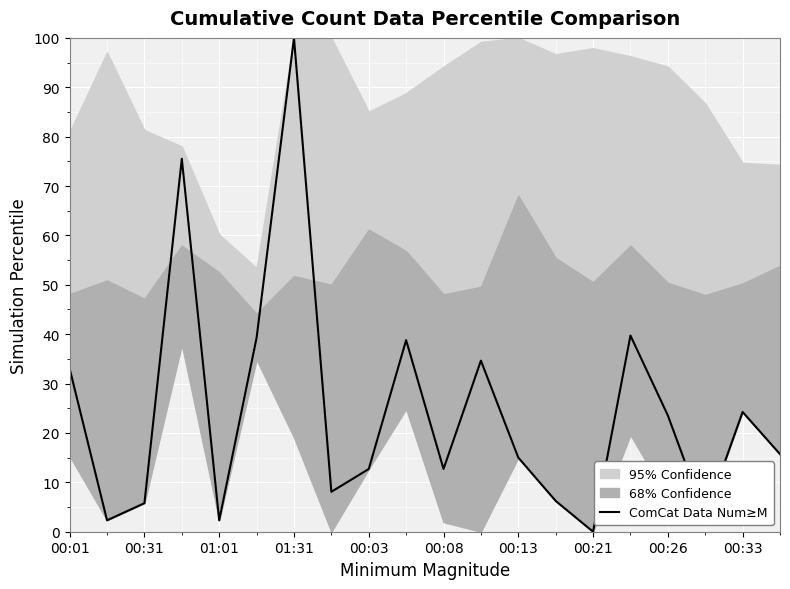

What is the highest value of the ComCat Data Num≥M series?

100.0